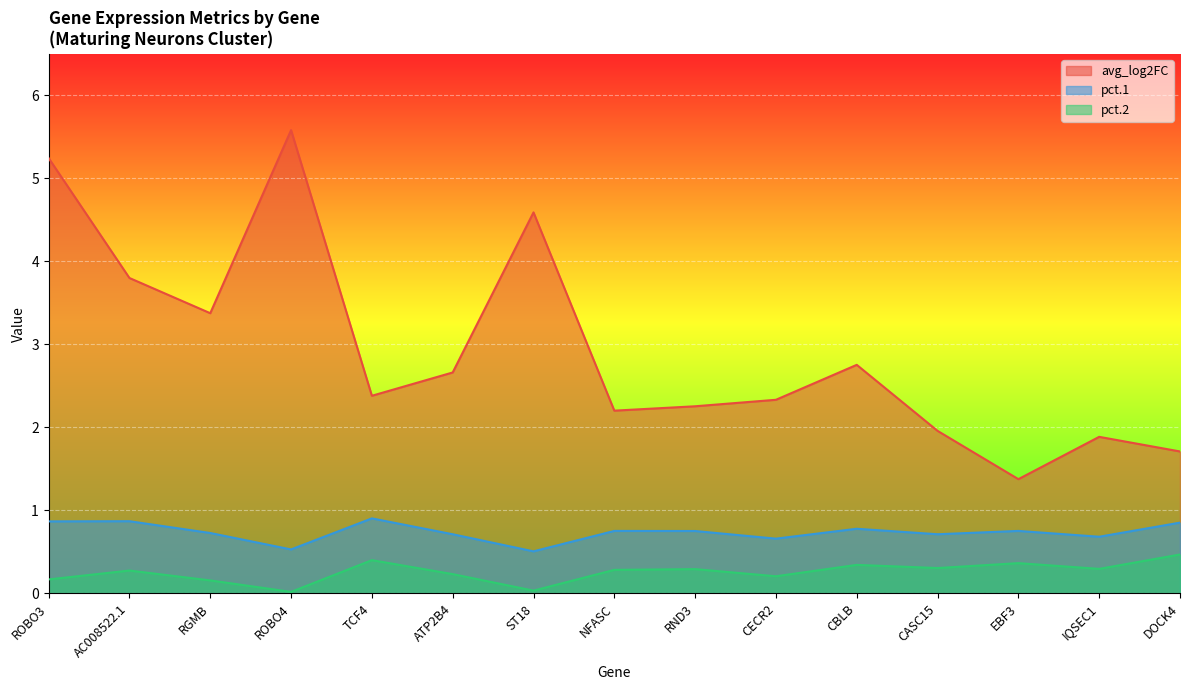

What is the sum of the pct.2 values at RGMB and CBLB?

0.5